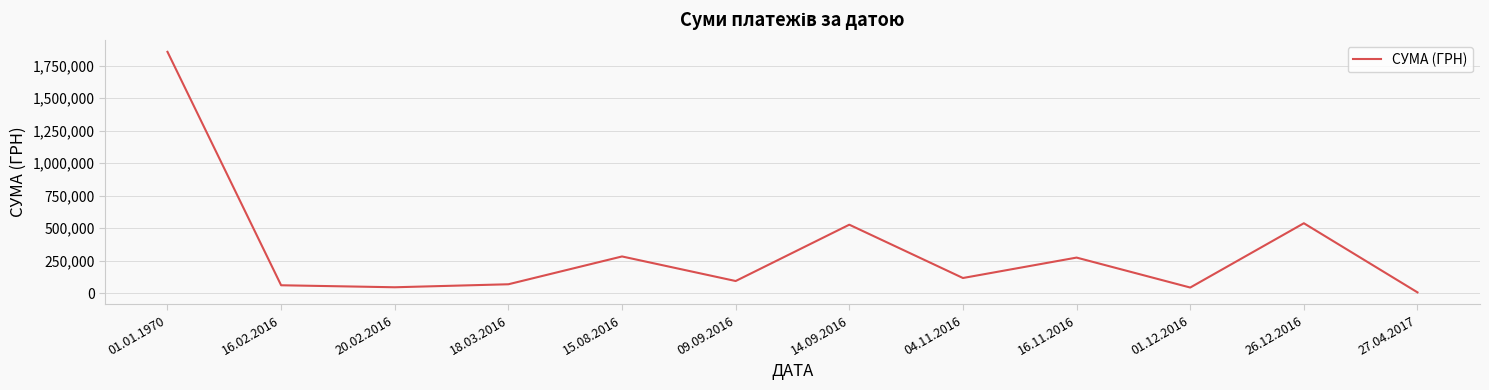

What is the maximum value shown in the chart?

1856421.0